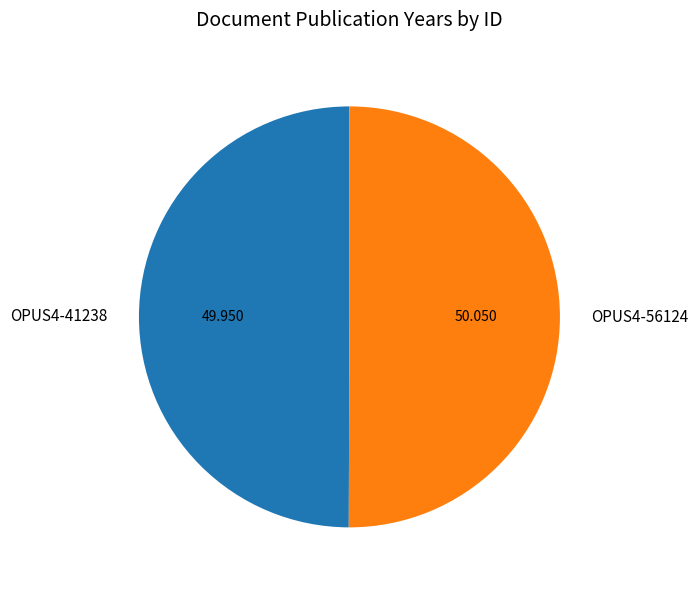

How many slices are in this pie chart?

2